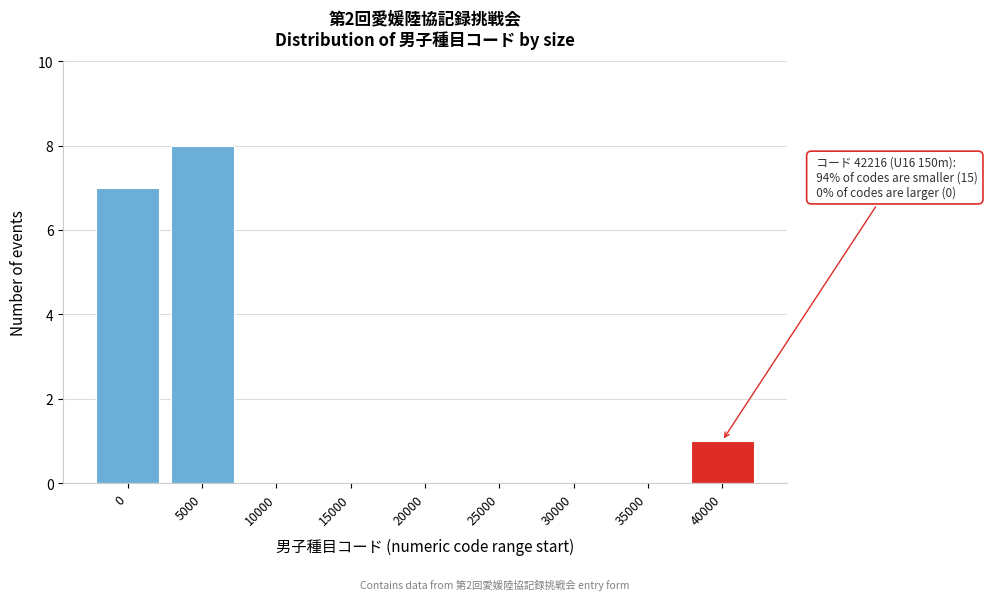

Reading right to left, transcribe all the data shown in this chart.

40000=1	35000=0	30000=0	25000=0	20000=0	15000=0	10000=0	5000=8	0=7